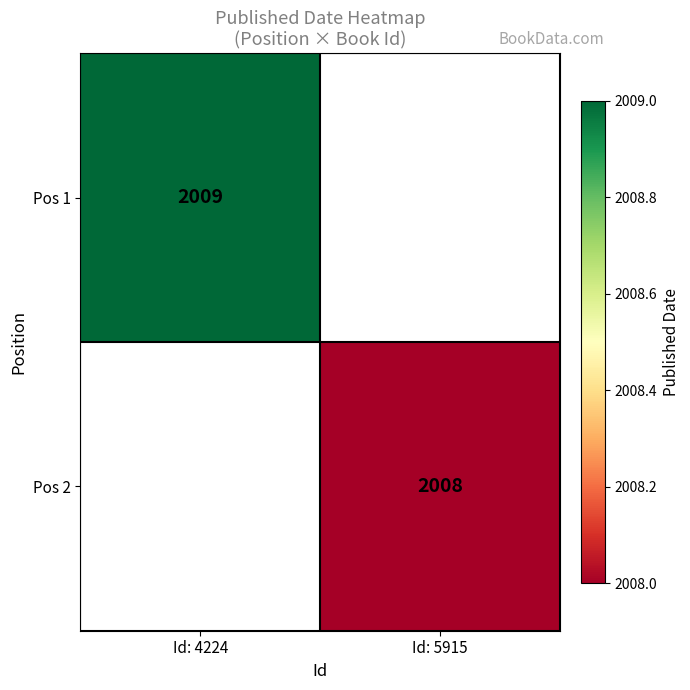

Is it true that Pos 2 equals 3156 at Id: 5915?

False